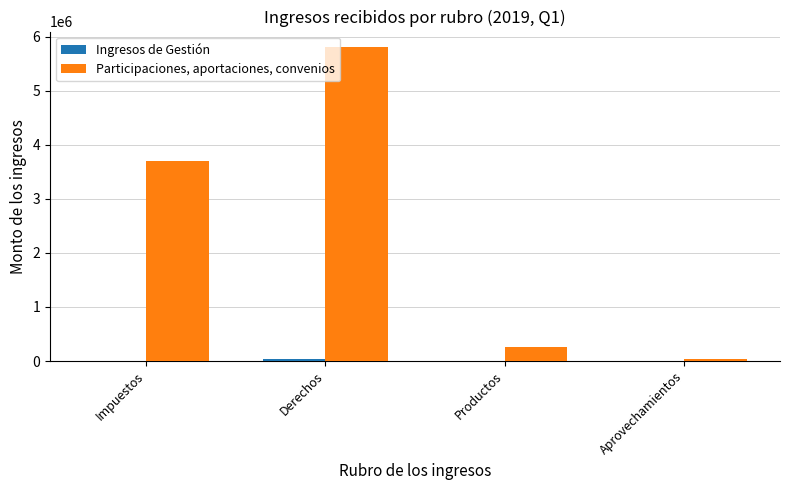

How many groups of bars are there?

4